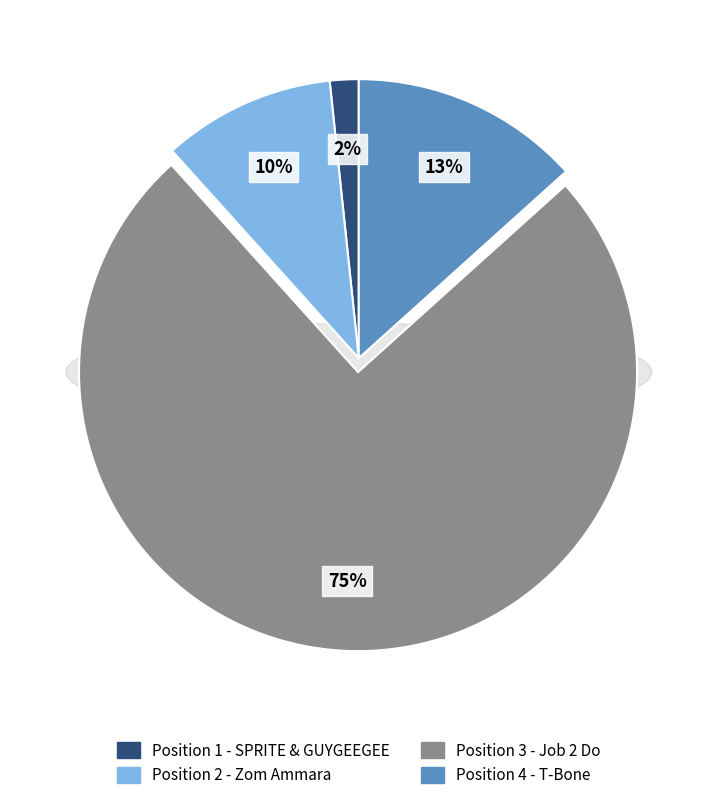

To the nearest percent, what portion does 3 represent?

75%